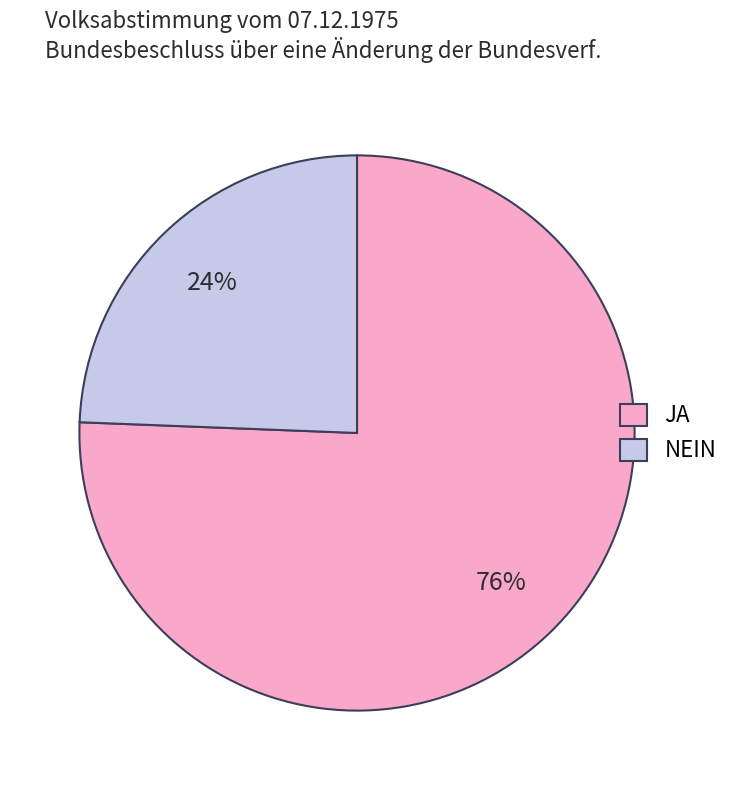

Is the sum of NEIN and JA greater than half?

Yes